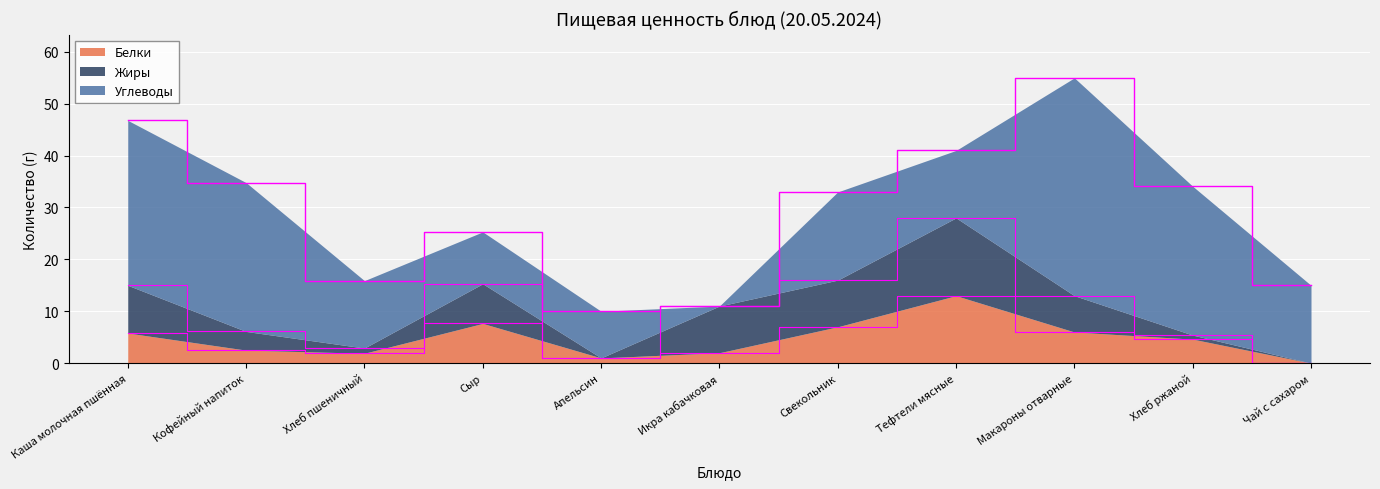

At how many categories does at least one series exceed 18?

4